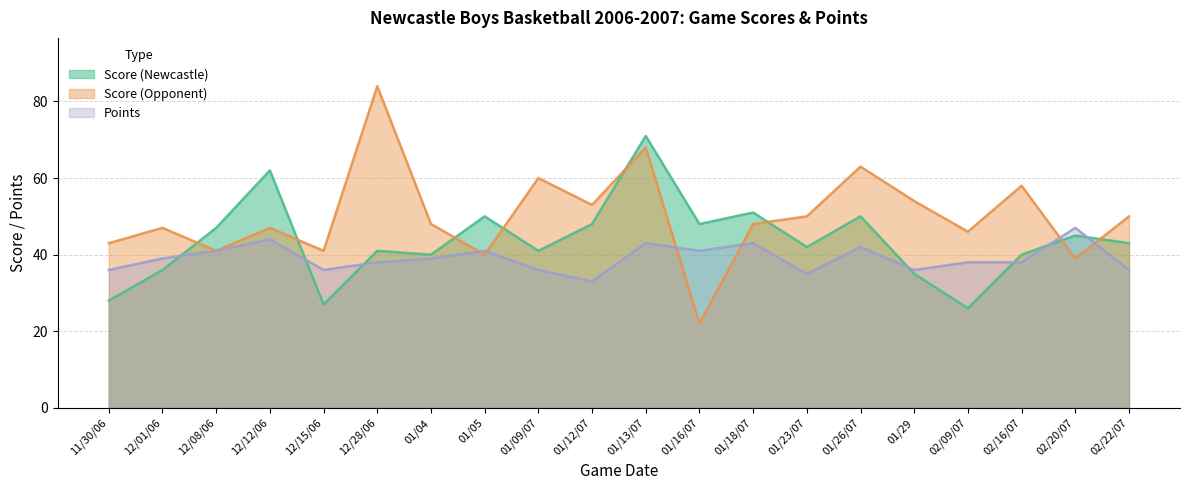

What is the difference between the highest and lowest values at 01/13/07?

28